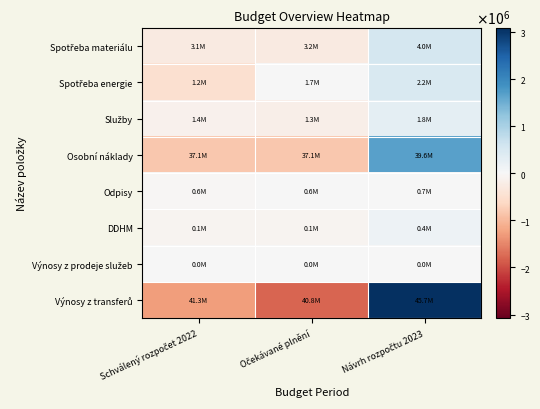

Count the number of categories in the chart.

3